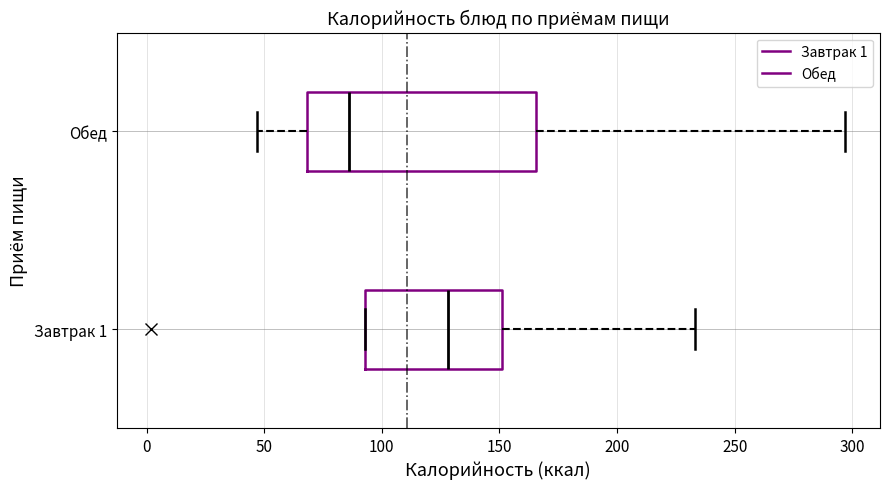

Reading bottom to top, transcribe this box plot: for each box, give where its median line is, the range the box spans, and where its two whiskers end, as read against the x-axis. The values are not printed on the chart, so give them approximately, as read against the axis.

Завтрак 1: median 130, box 95 to 150, whiskers 95 to 235
Обед: median 85, box 70 to 165, whiskers 45 to 295